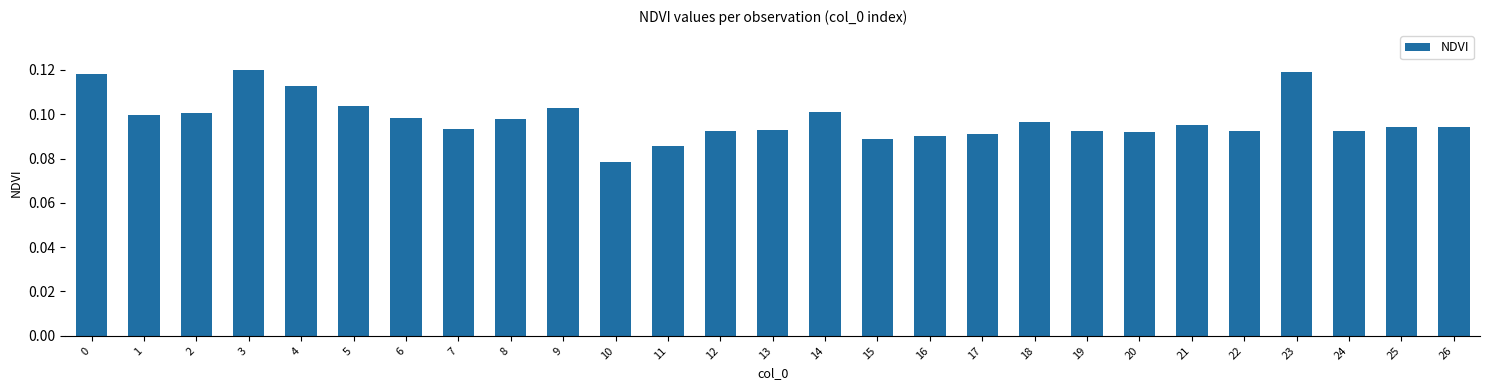

Between 11 and 3, which is larger?

3